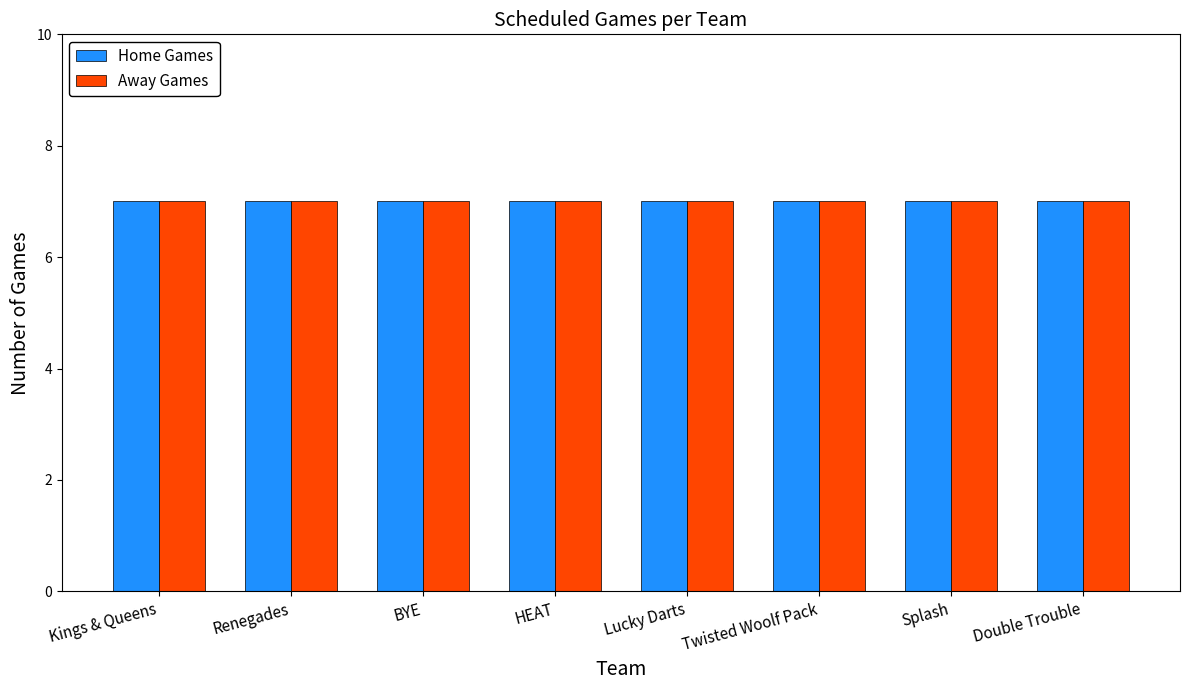

At which category is the sum across all series the highest?

Double Trouble